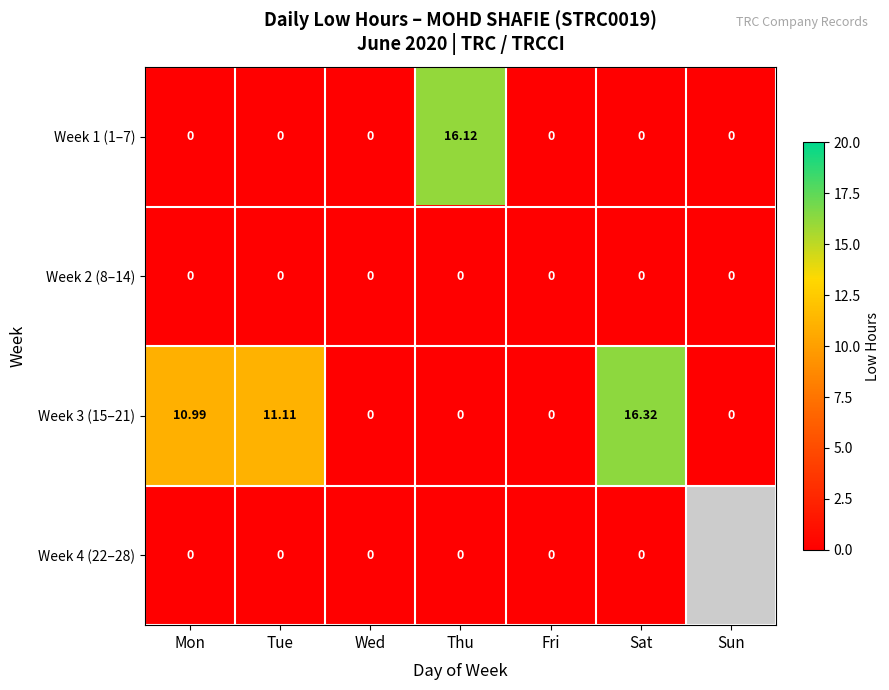

Where is Week 3 (15–21) nearest to the value 8?

Mon